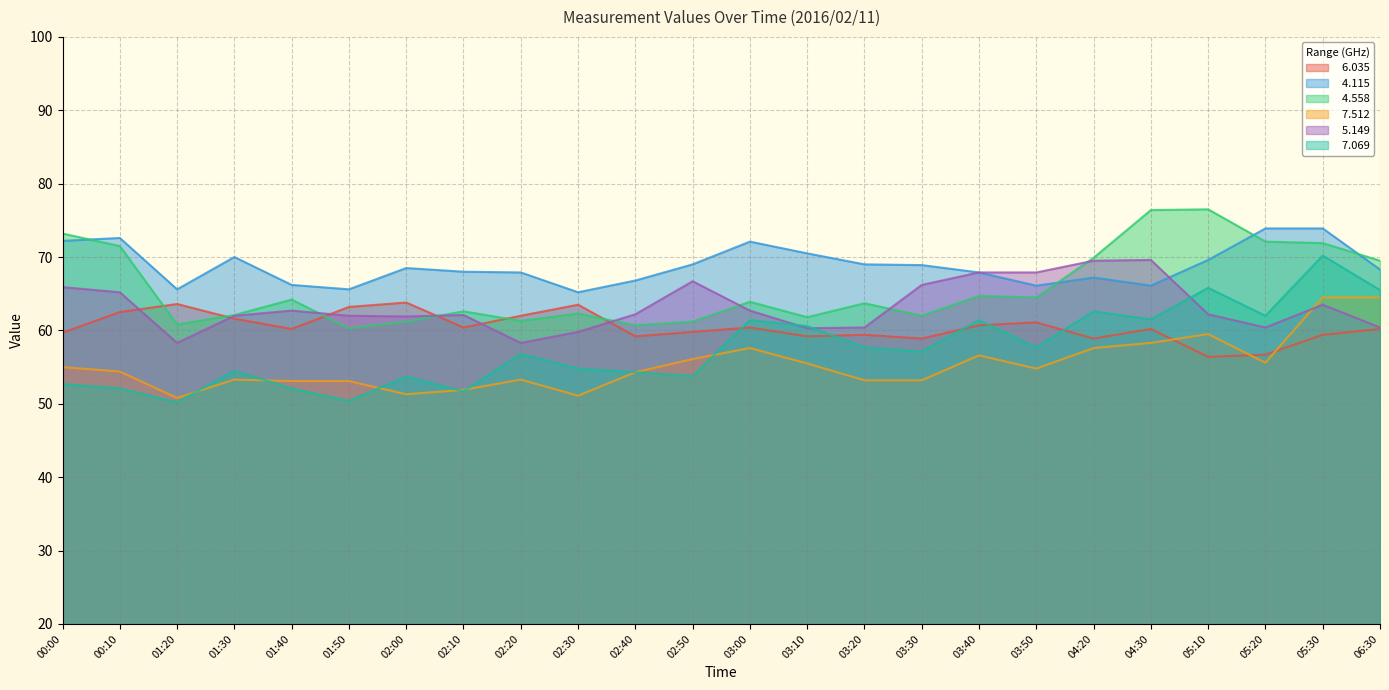

Which series has the largest range (max minus min)?

  7.069